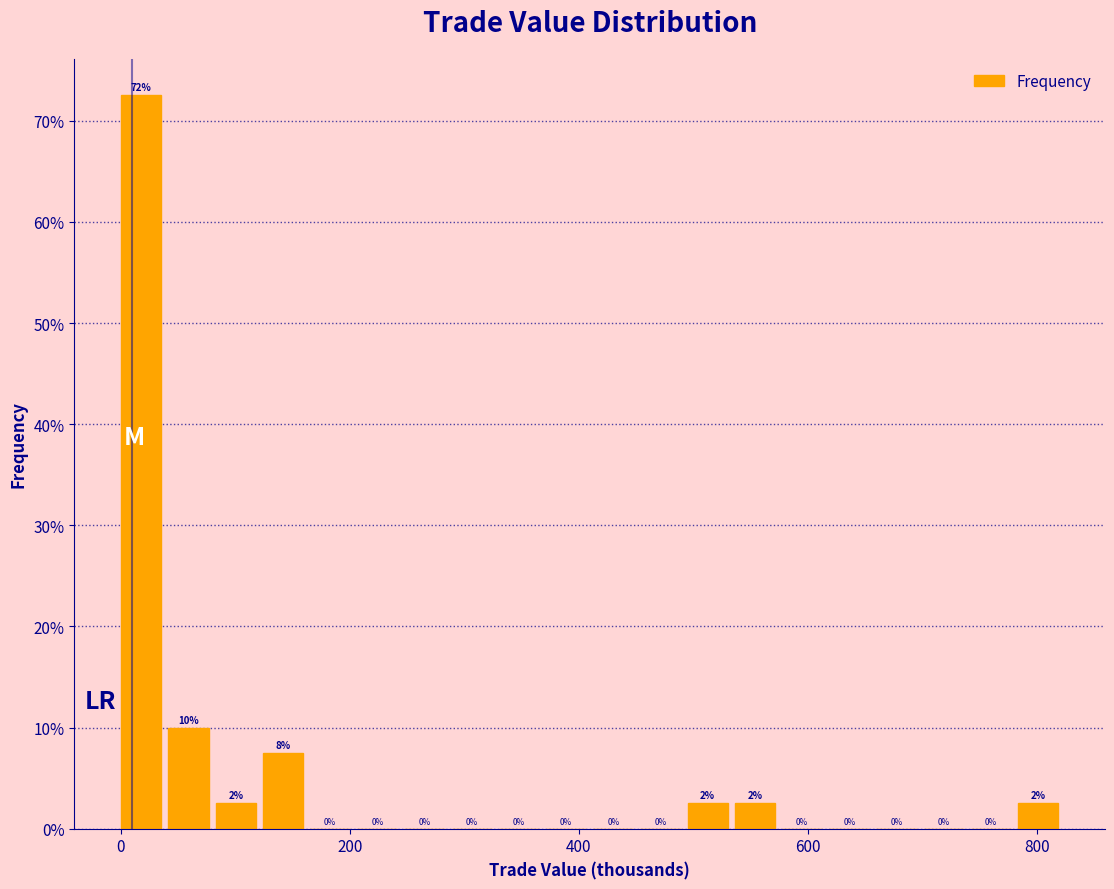

Read against the x-axis, roughly where is the centre of the tallest bar?

20